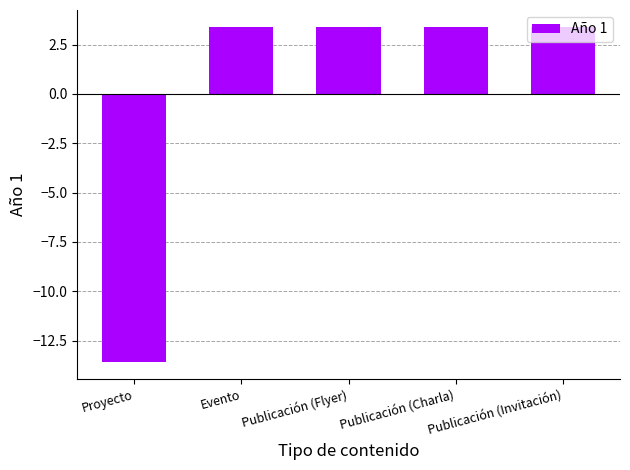

What is the approximate value at Proyecto?

-13.6